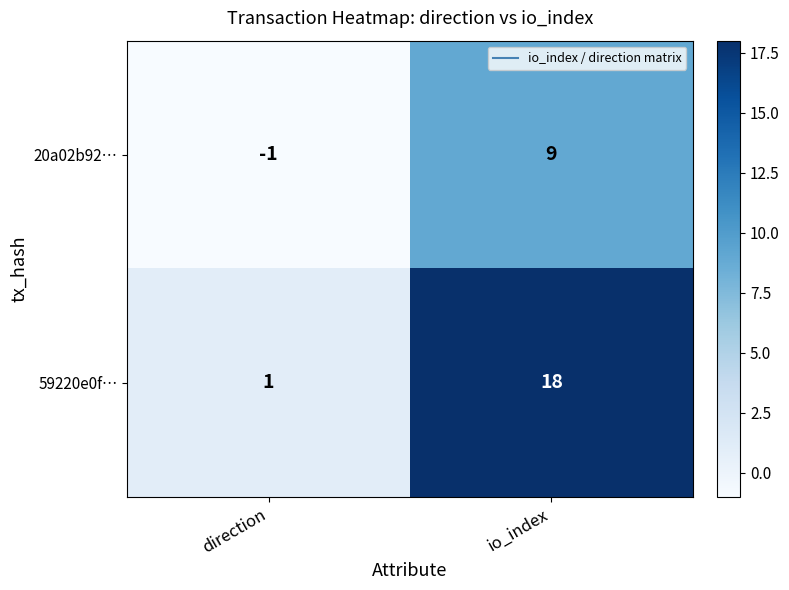

Which series has the largest total across all categories?

59220e0f…